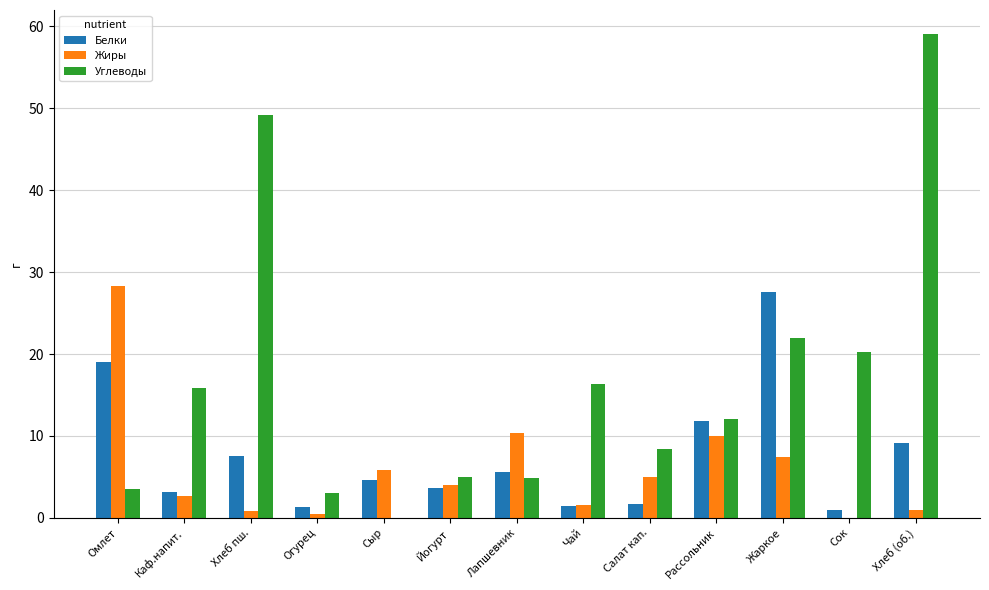

What is the highest value of the Углеводы series?

59.0